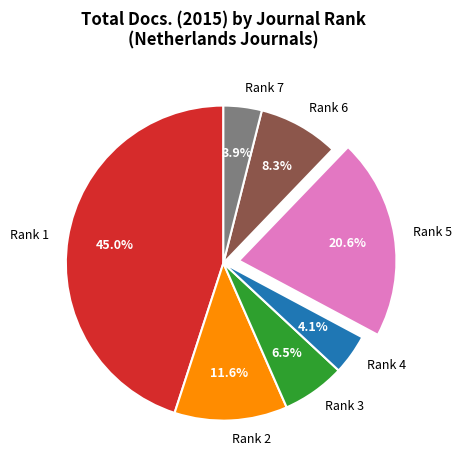

What portion of the pie excludes Rank 4?

95.9%